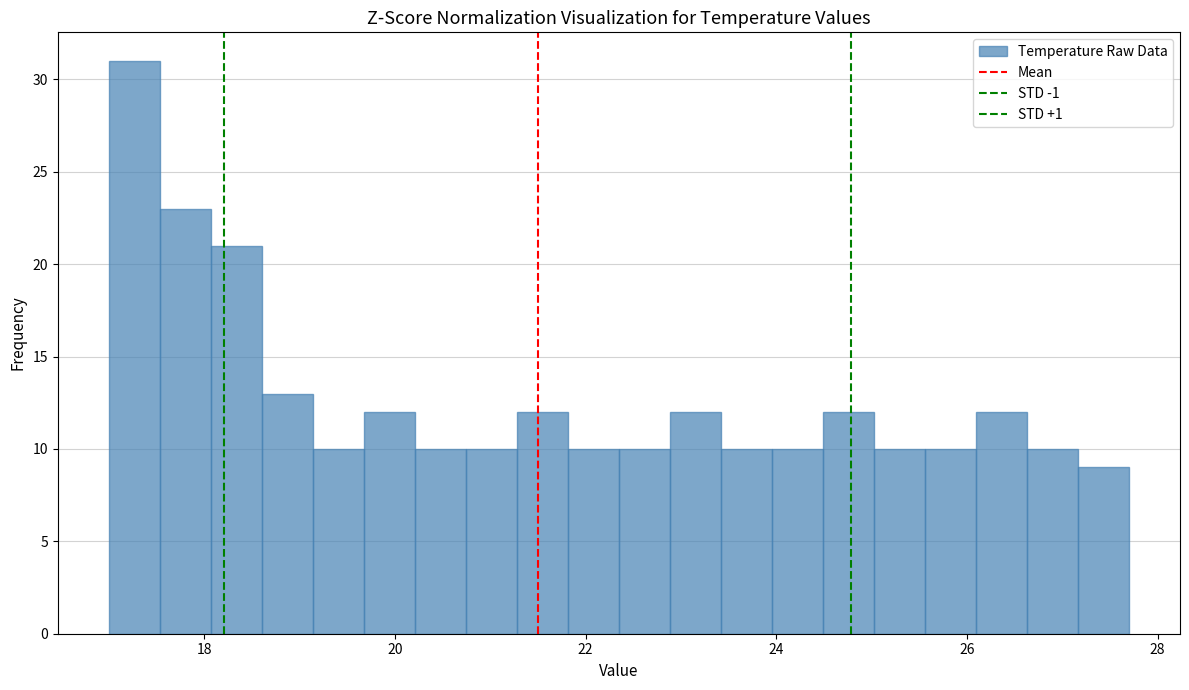

Around what value on the x-axis is the tallest bar? Give the approximate position of its centre, as read against the axis.

17.2